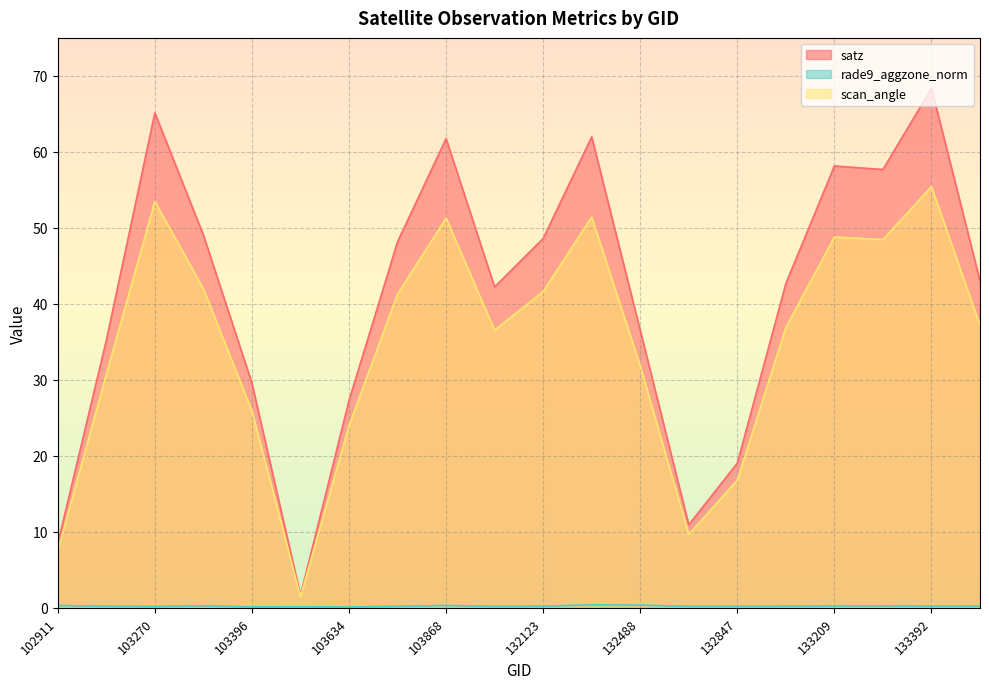

Where does the satz series first go above 43?

103270